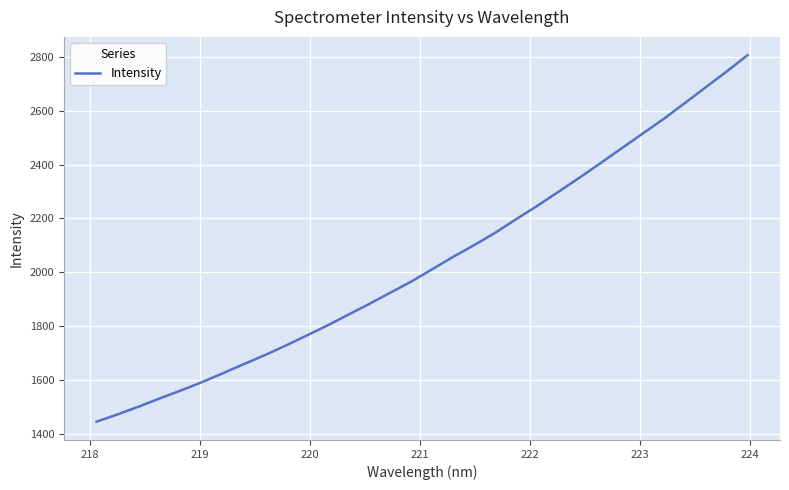

What is the smallest value displayed?

1444.2